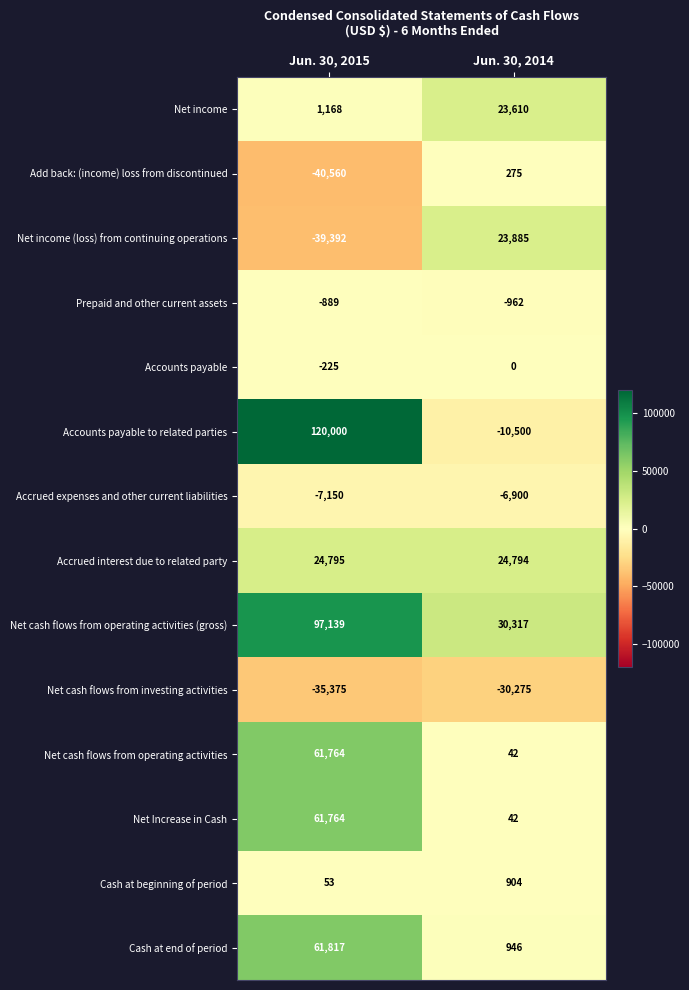

What is the total value across all series at Jun. 30, 2014?

56178